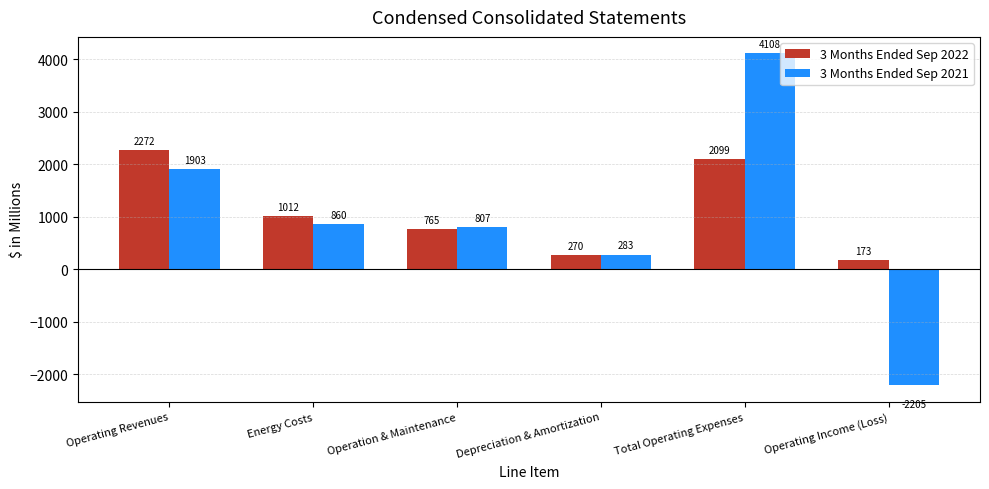

At which category is the sum across all series the highest?

Total Operating Expenses